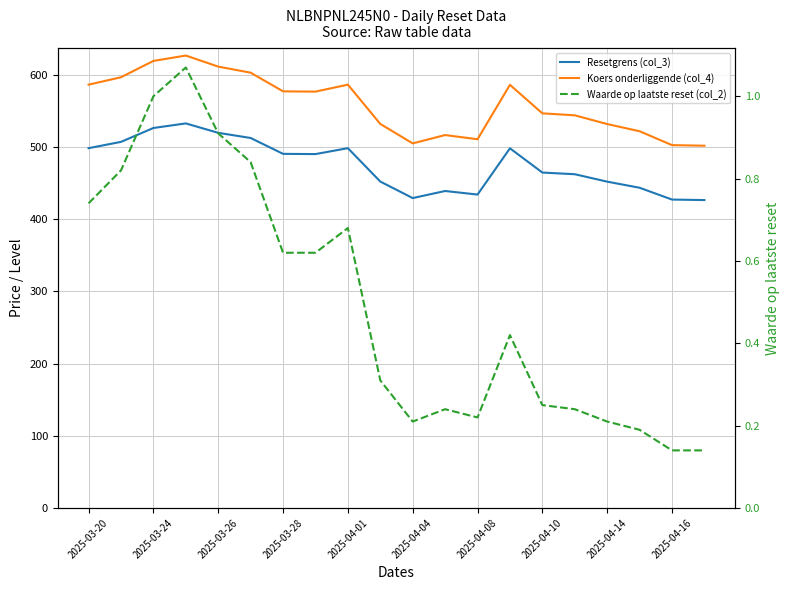

Rank the series by their maximum value, from lowest to highest.

Waarde op laatste reset (col_2), Resetgrens (col_3), Koers onderliggende (col_4)